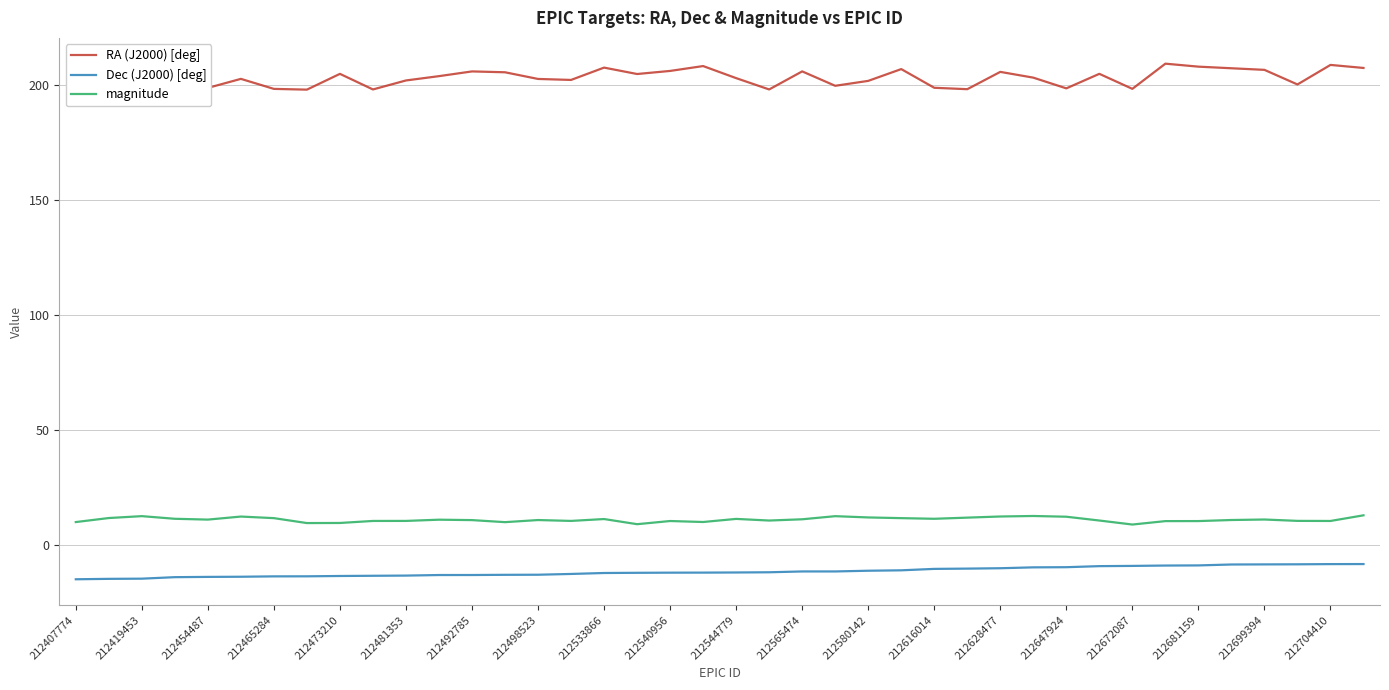

What is the minimum value for RA (J2000) [deg]?

198.0